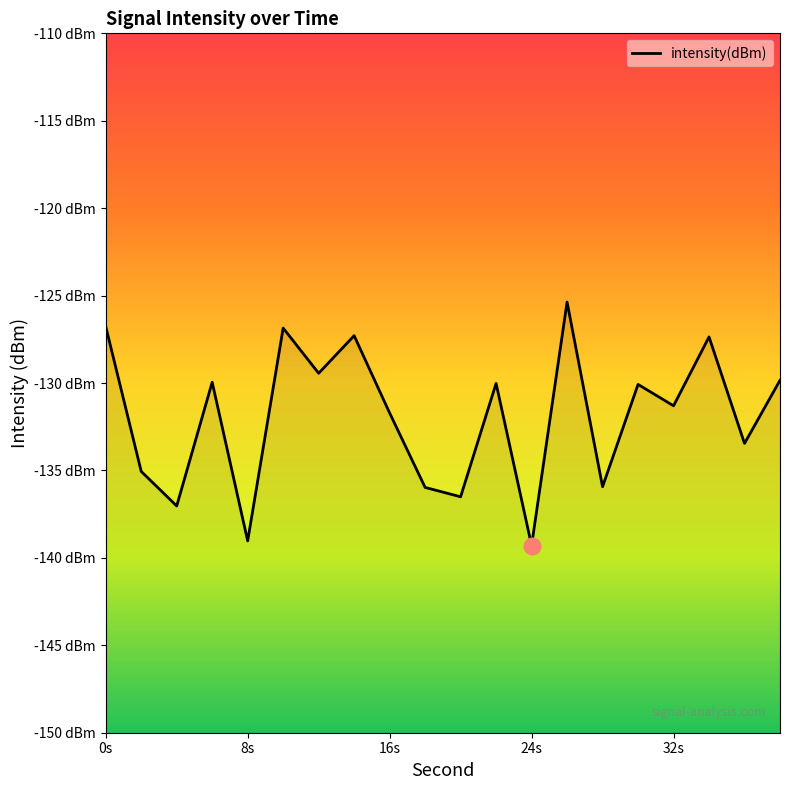

The chart shows a value of -126.8 at 0s. True or false?

True